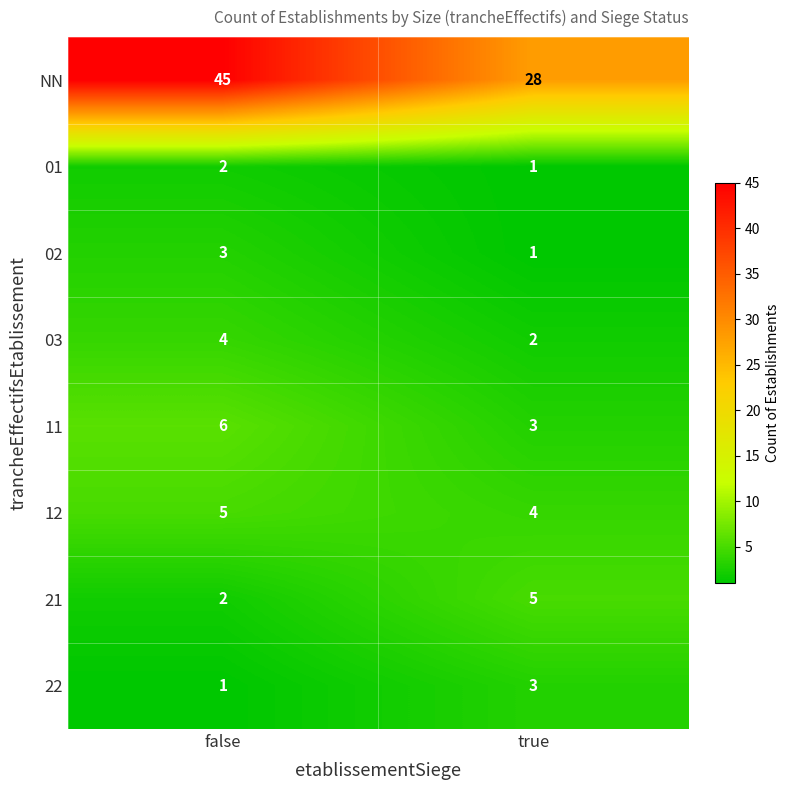

What is the spread (max minus min) of values at true?

27